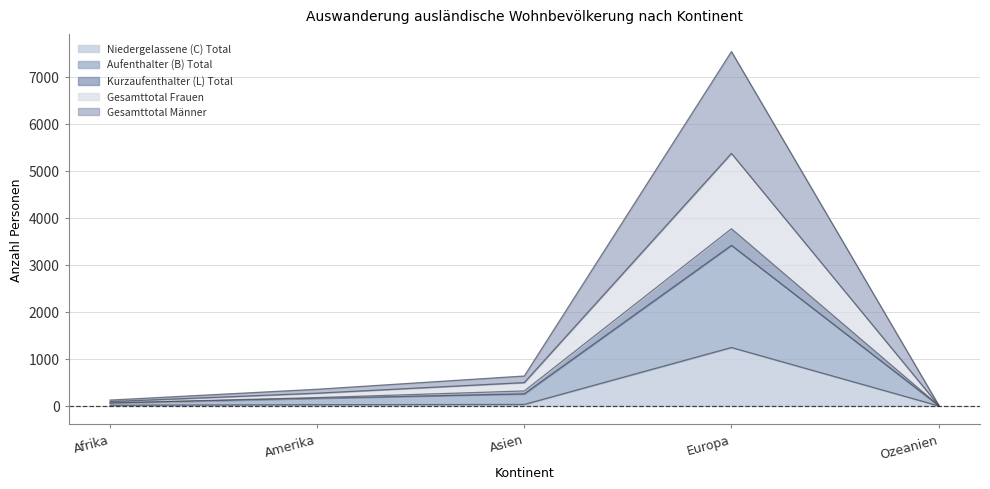

What is the label of the 1st point from the right?

Ozeanien